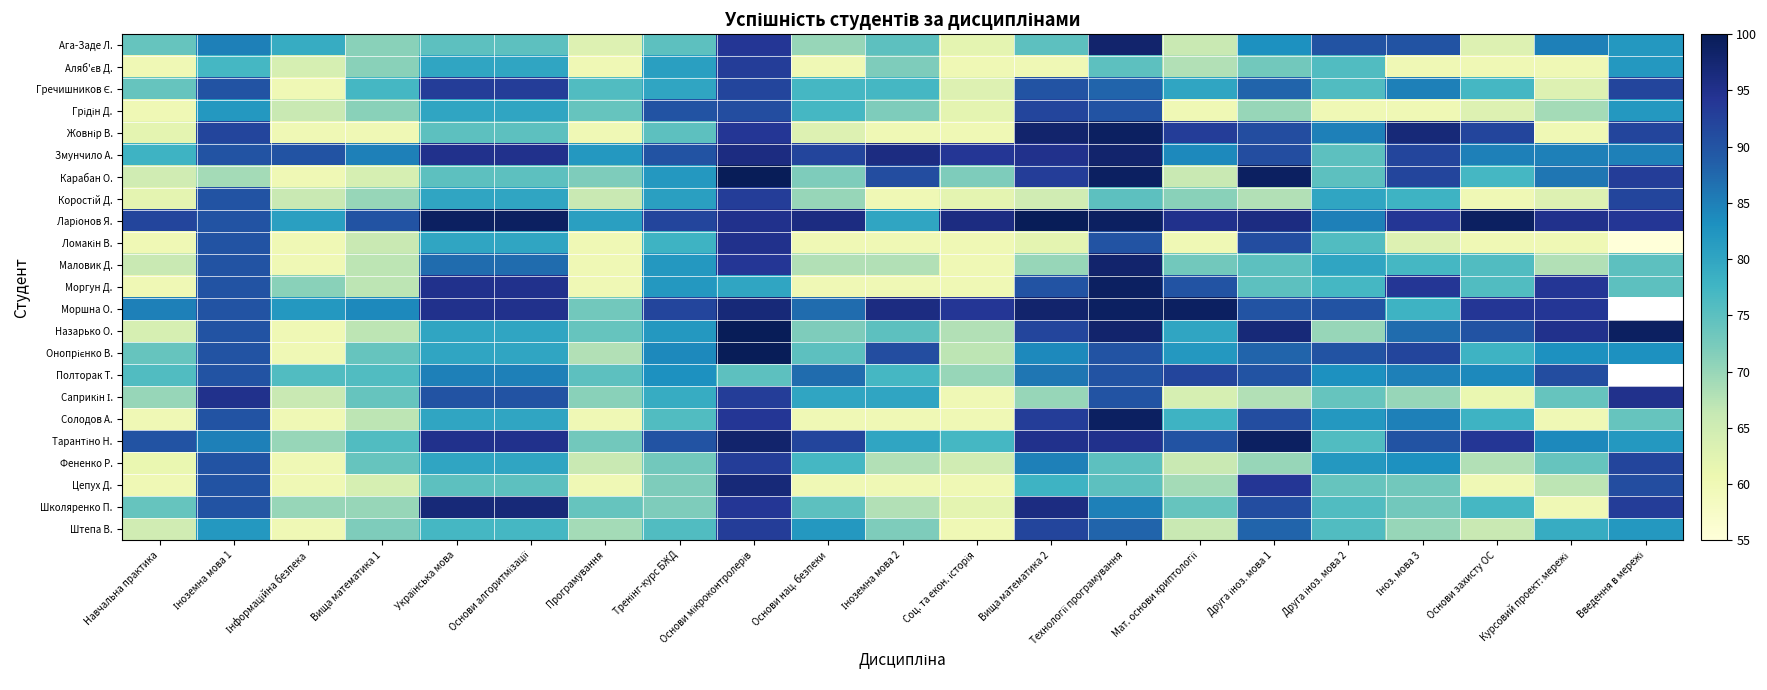

What is the total value across all series at Друга іноз. мова 1?

1966.0